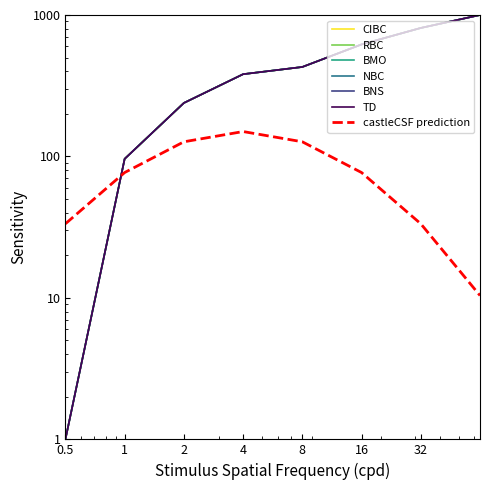

True or false: NBC and BMO intersect in this chart.

False